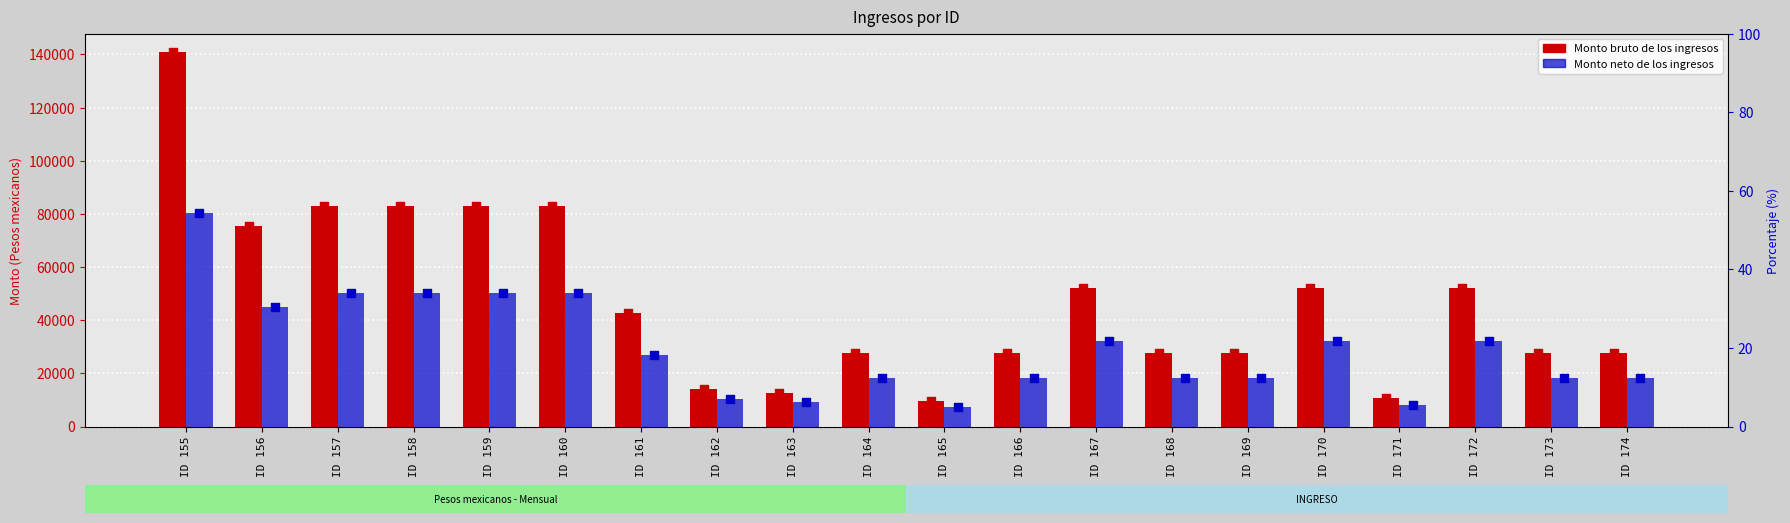

Which series contains the lowest Y value?

Monto neto de los ingresos